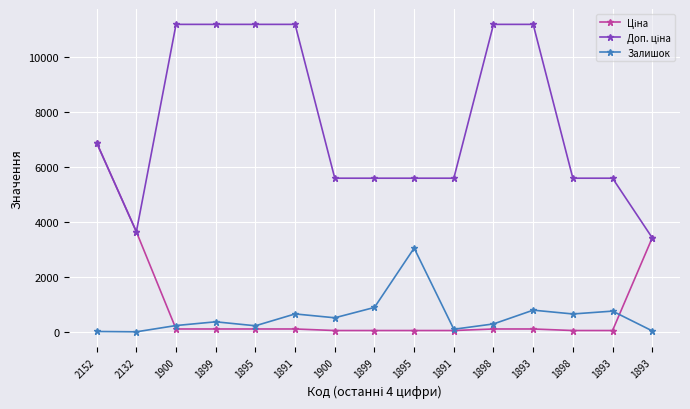

Count the number of data series in this chart.

3